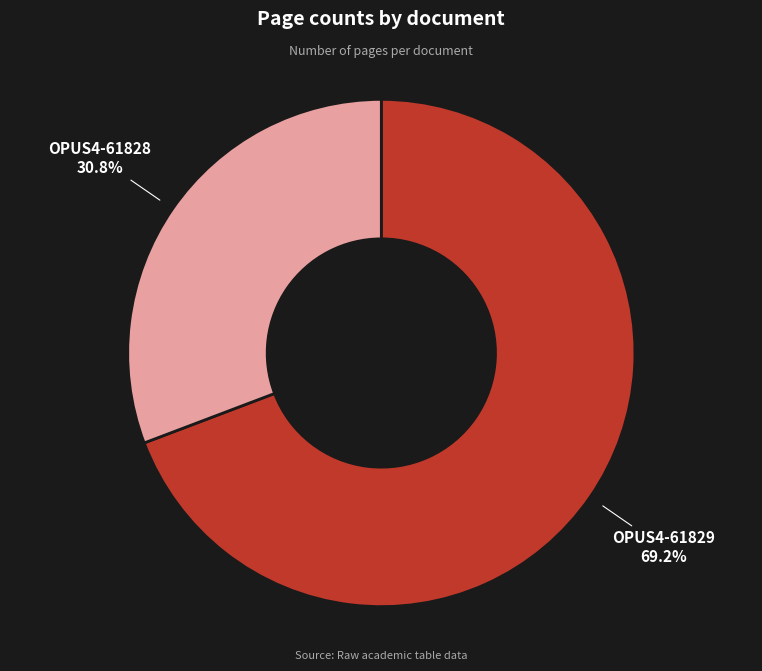

Is it true that OPUS4-61829 is 69% of the pie?

True